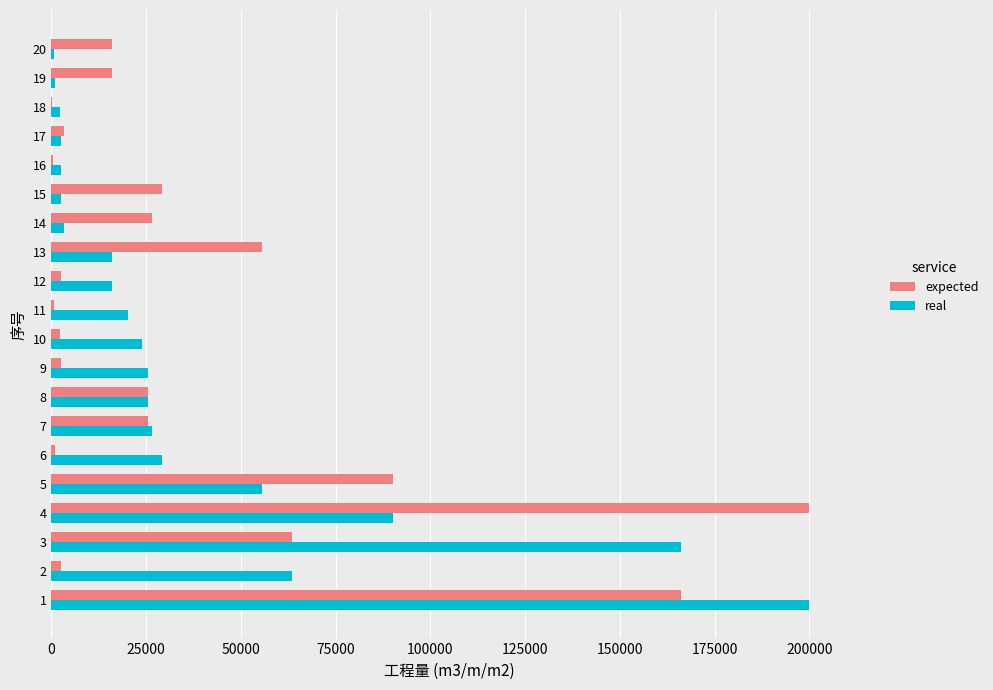

What is the maximum value shown in the chart?

199848.9